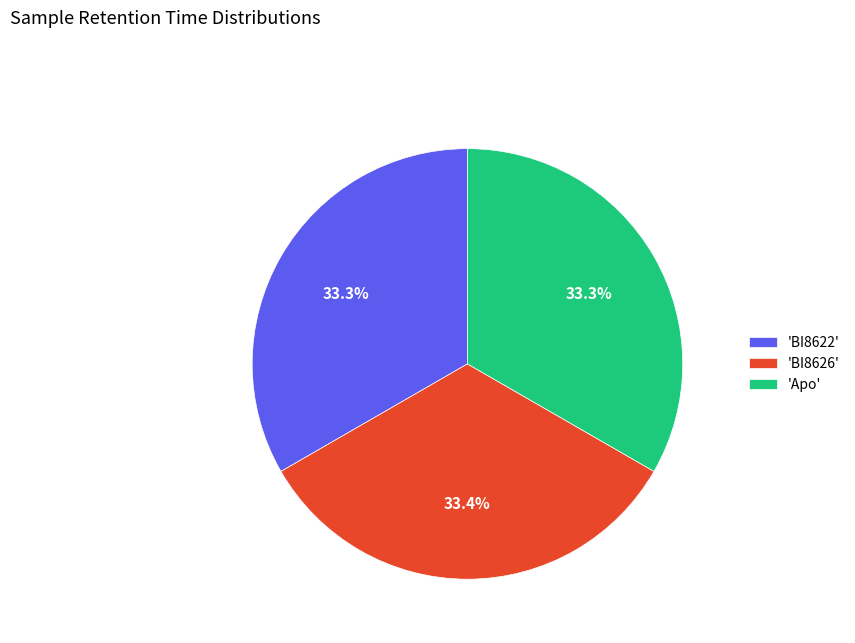

Does any single category account for the majority?

No